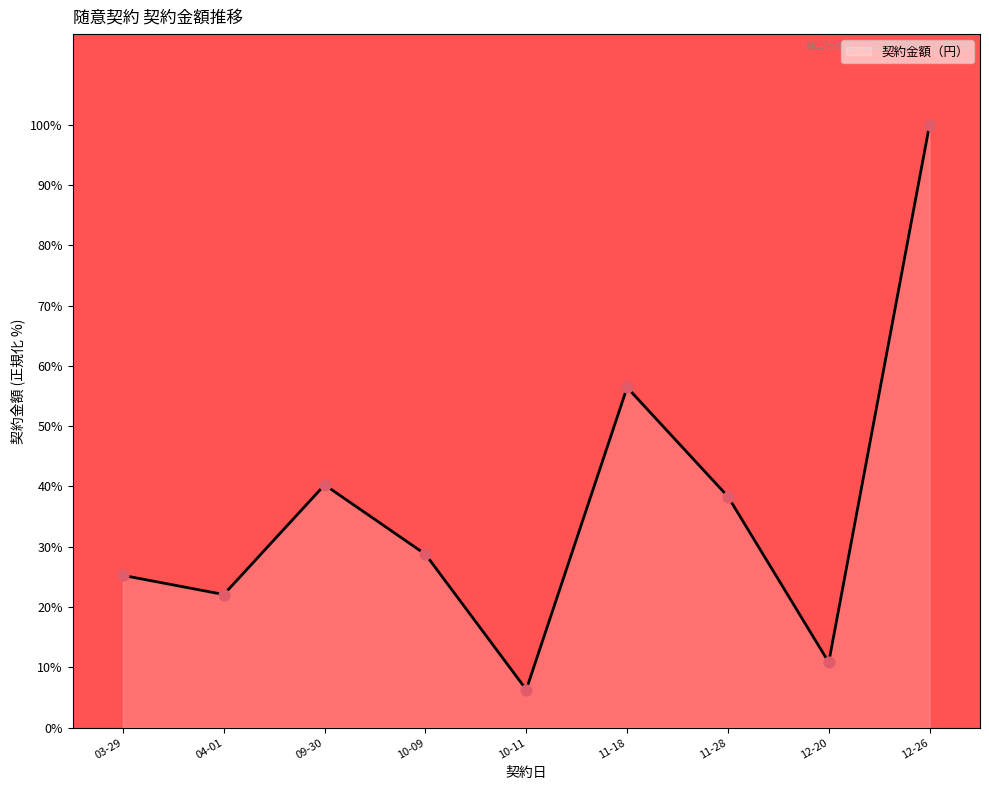

What is the change in value from 03-29 to 09-30?

+15.0